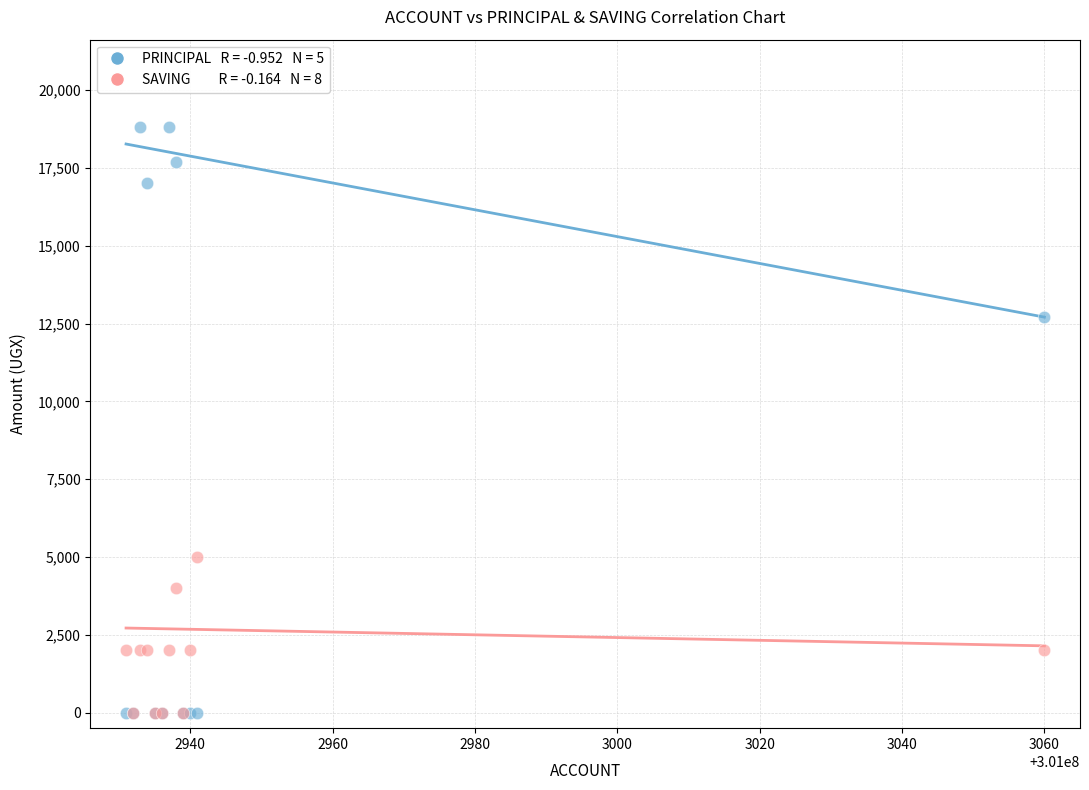

Across all series, what Y value is closest to 9400?

12700